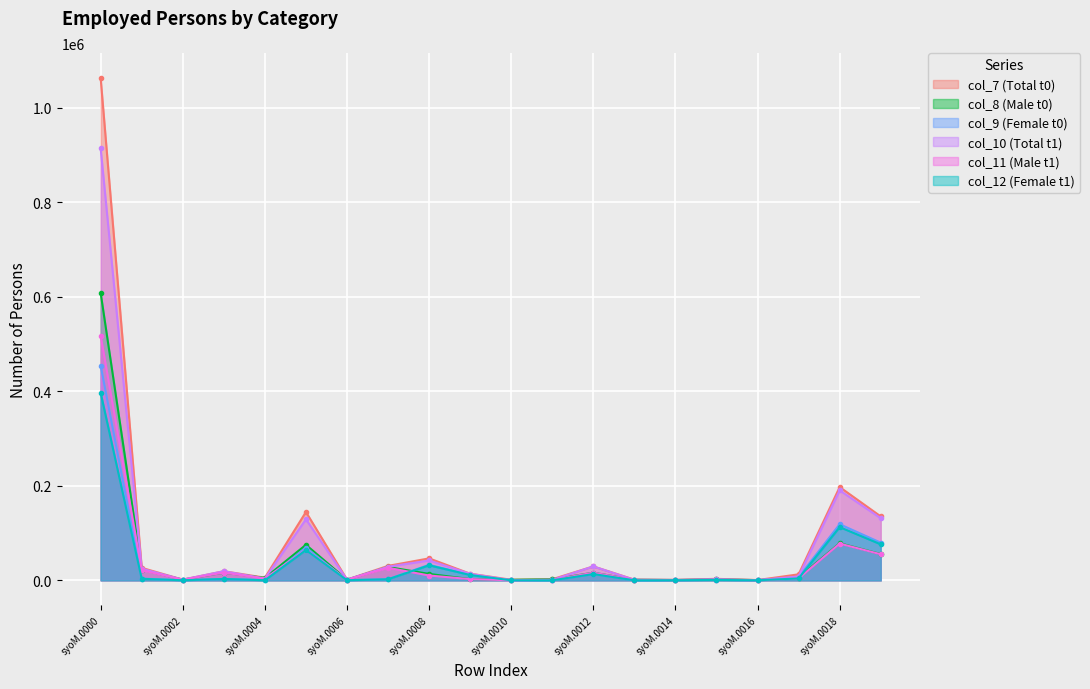

True or false: col_9 has more than 1 interior local peaks.

True